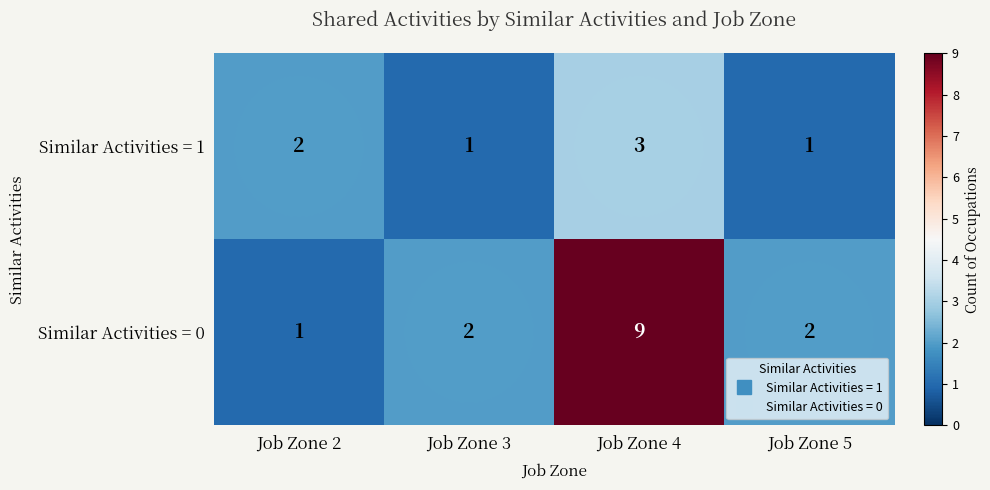

At which label is Similar Activities = 1 closest to 2?

Job Zone 2